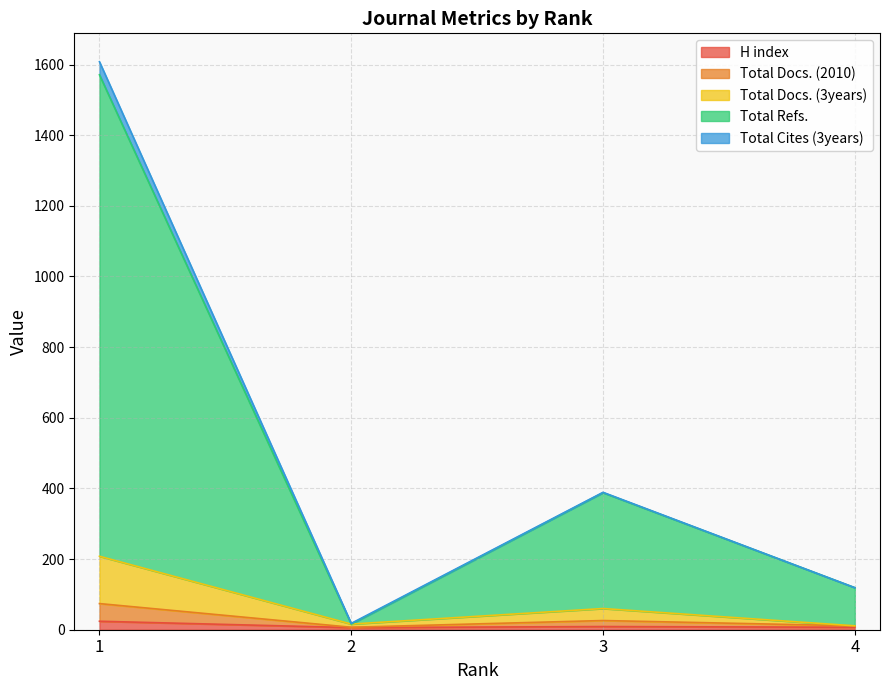

Is it true that Total Docs. (2010) equals 2 at 2?

False